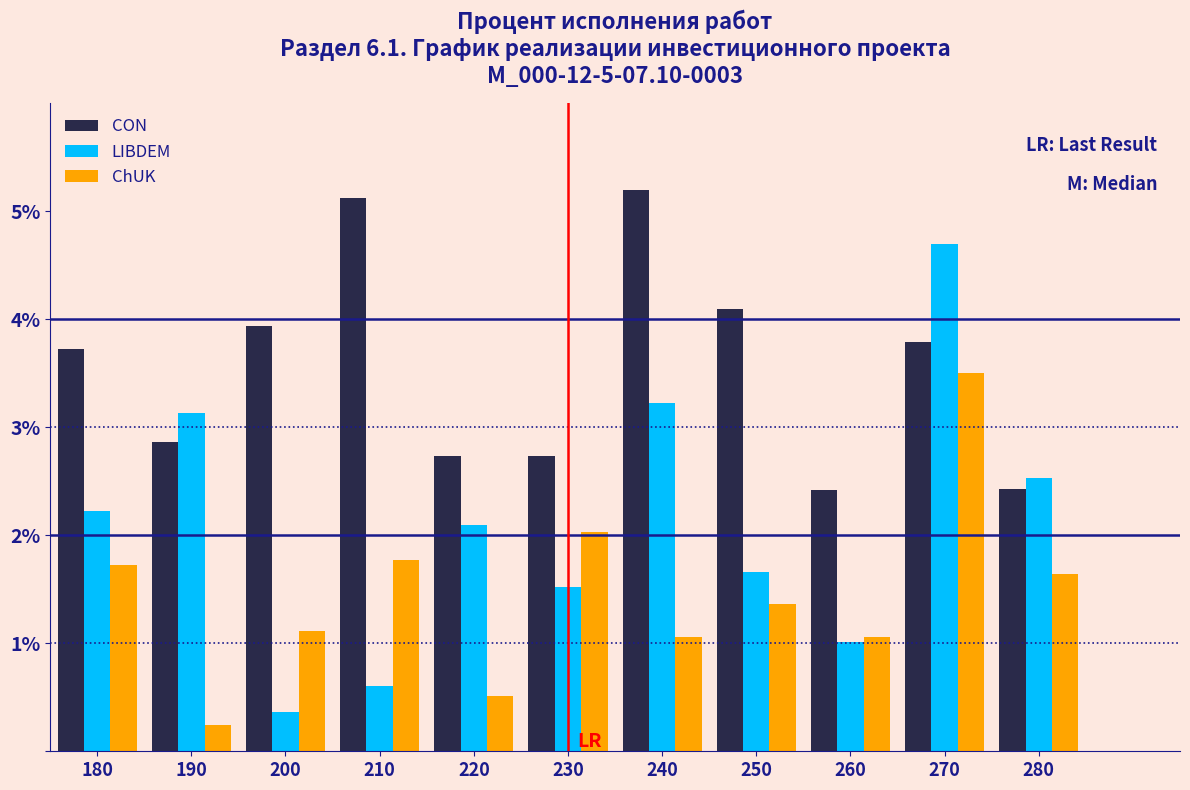

Which series has the widest spread of values?

LIBDEM